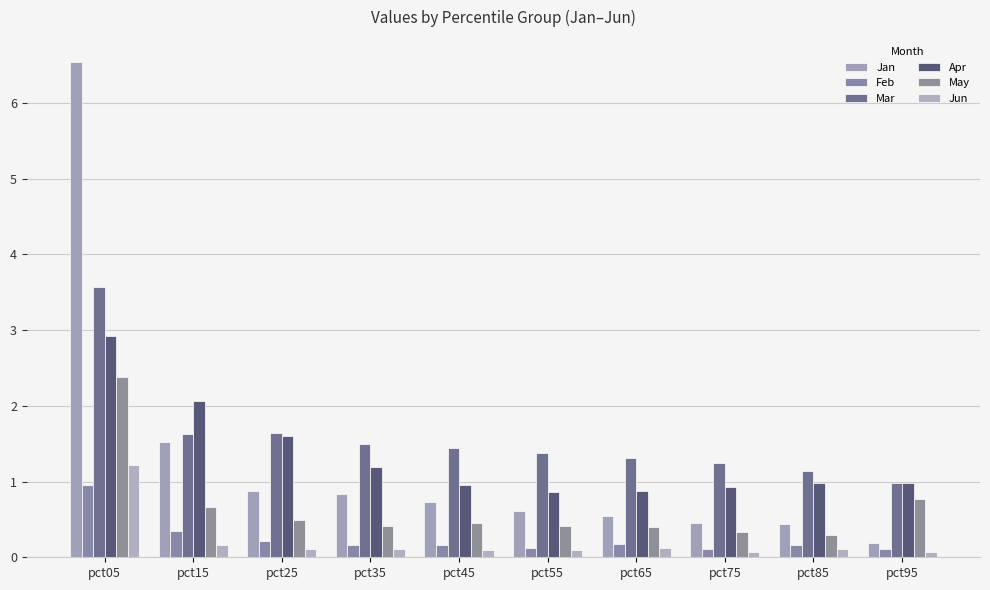

Rank the series by their maximum value, from highest to lowest.

Jan, Mar, Apr, May, Jun, Feb